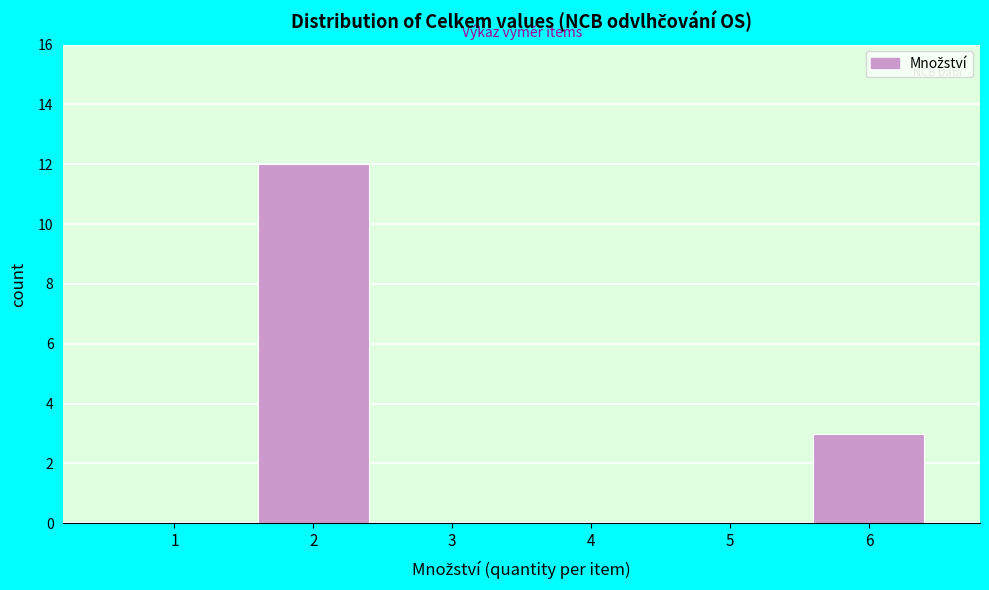

Reading left to right, extract all data points from this chart.

1=0	2=12	3=0	4=0	5=0	6=3